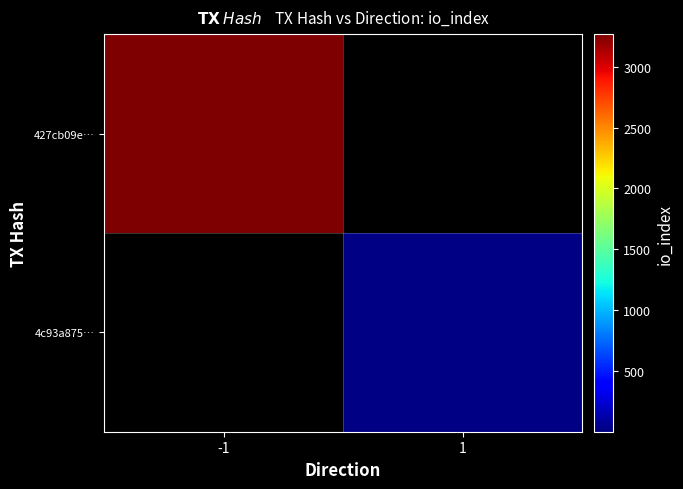

At how many categories does at least one series exceed 2103?

1